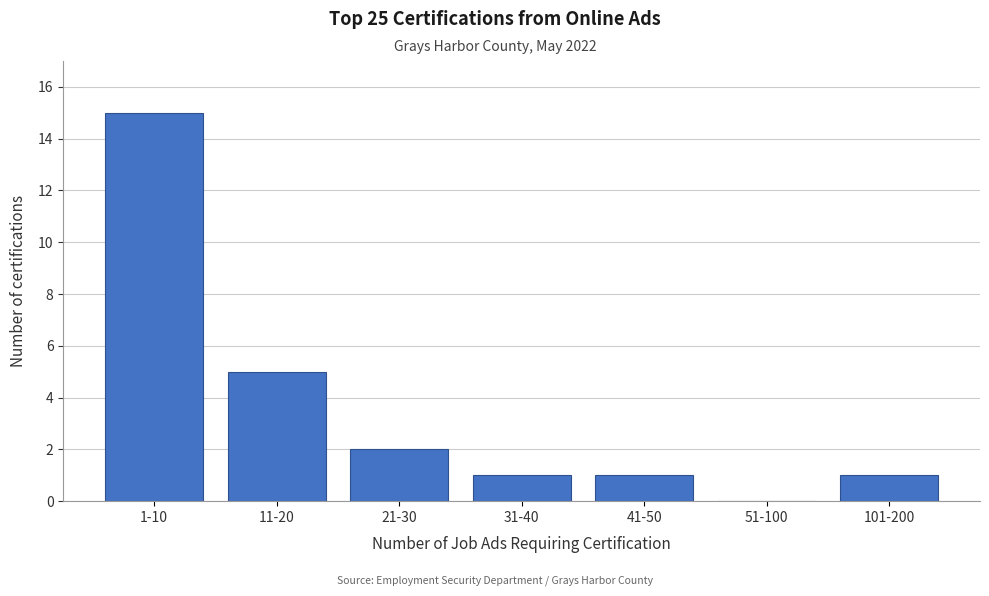

Reading left to right, what are all the values shown in this chart?

1-10=15	11-20=5	21-30=2	31-40=1	41-50=1	51-100=0	101-200=1